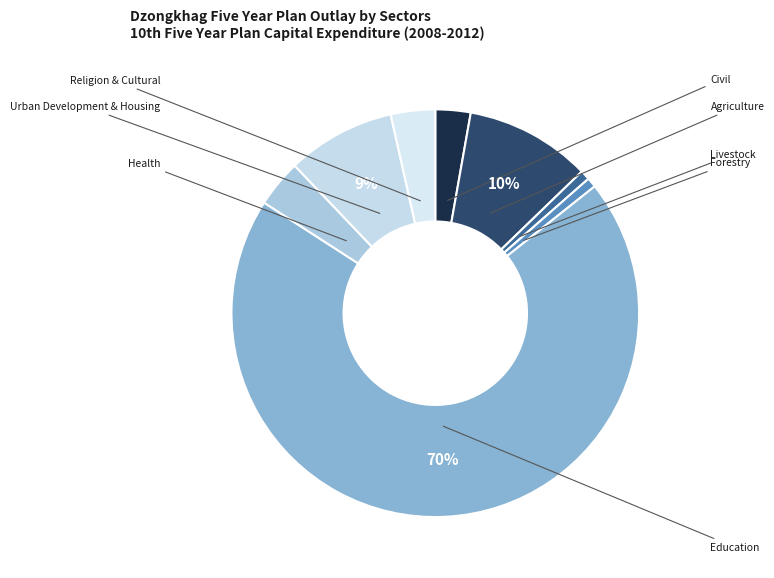

To the nearest percent, what is the difference between the largest and smallest slice percentages?

69%